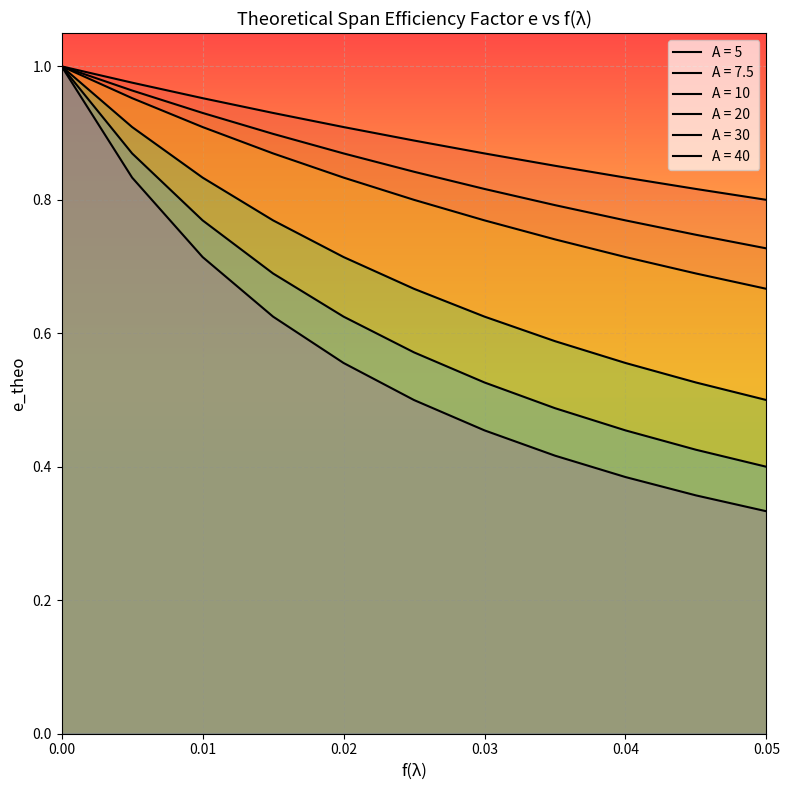

Is it true that A = 40 equals 0.4 at 0.04?

True